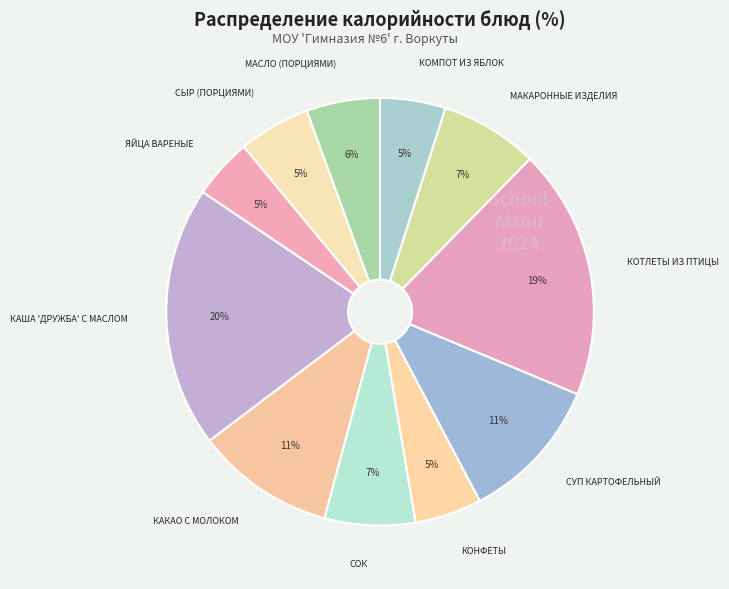

Does any single category account for the majority?

No